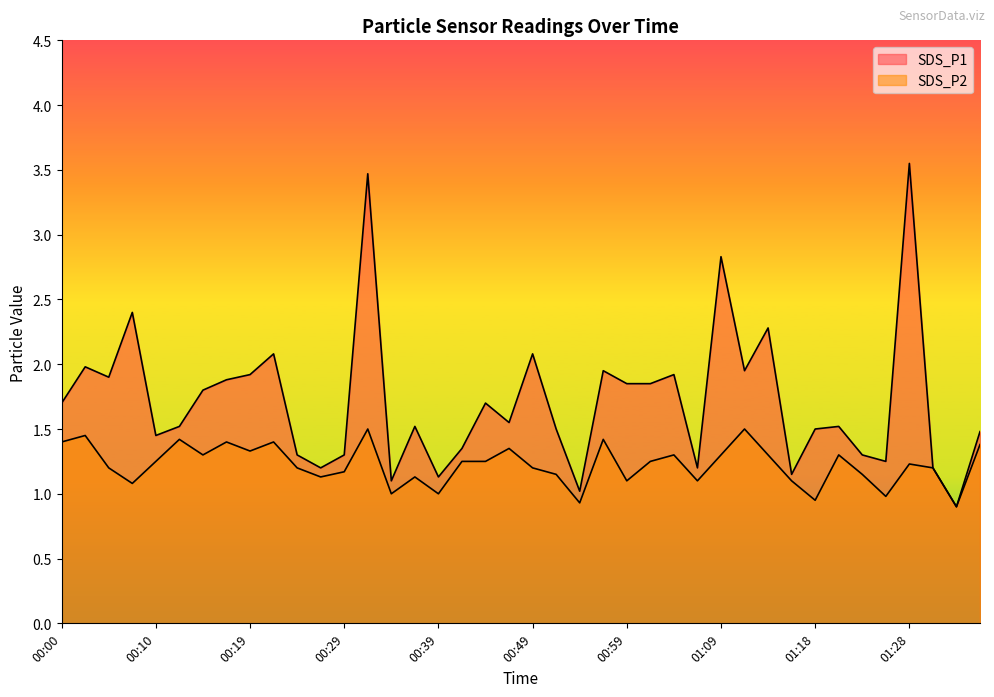

In SDS_P2, how many points are higher than both neighbors (excluding endpoints)?

12